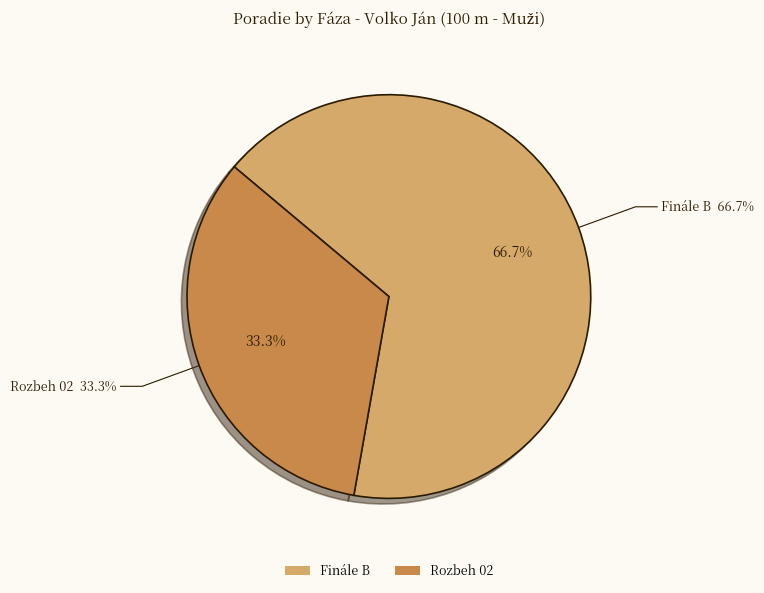

Rank the categories by value from highest to lowest.

Finále B, Rozbeh 02